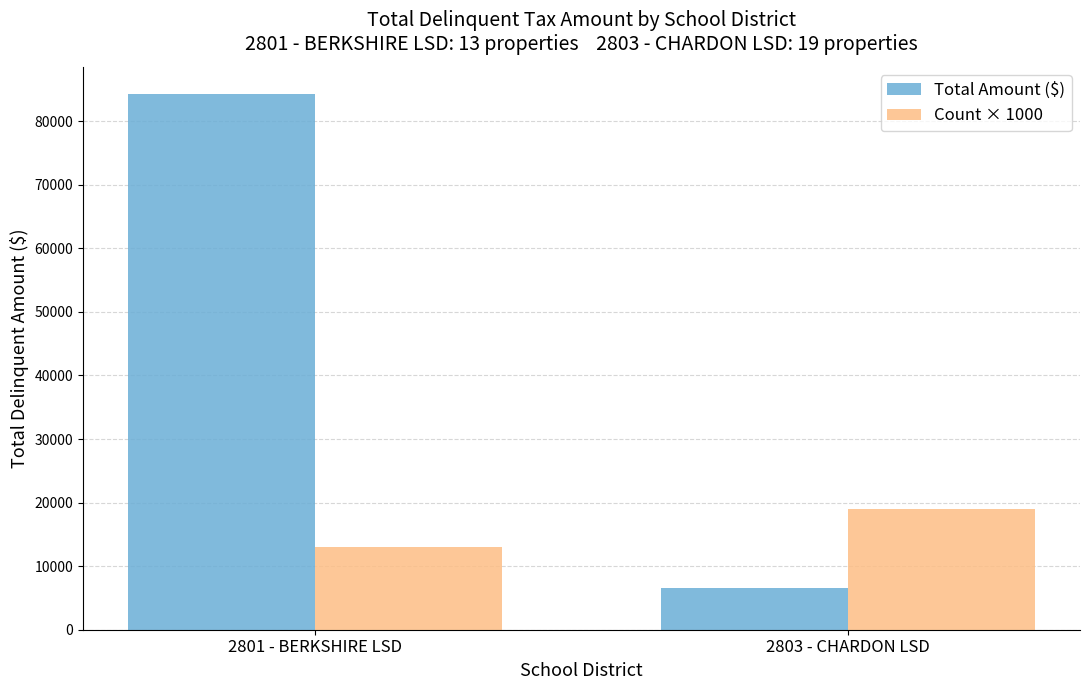

True or false: Total Amount ($) has a value of 6581.6 at 2803 - CHARDON LSD.

True